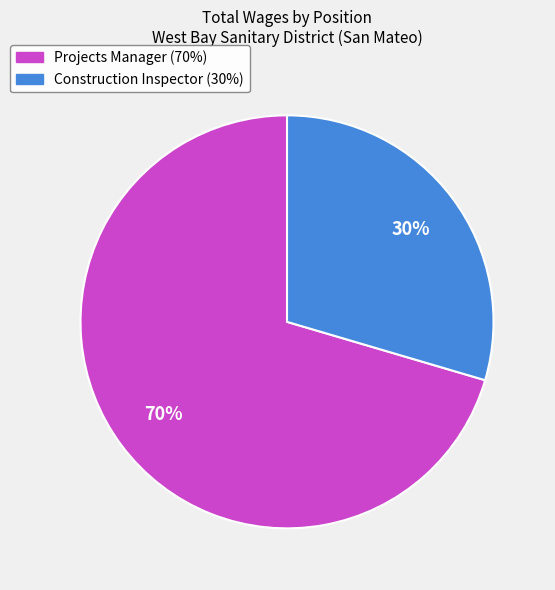

Is there any slice that represents more than half of the pie?

Yes